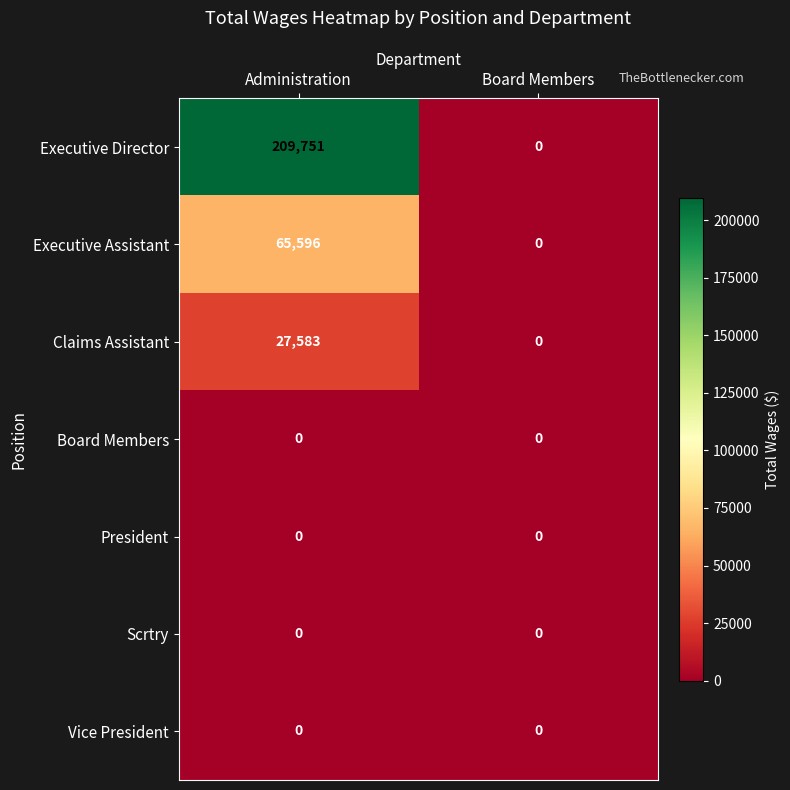

True or false: Executive Director has a value of 0 at Board Members.

True